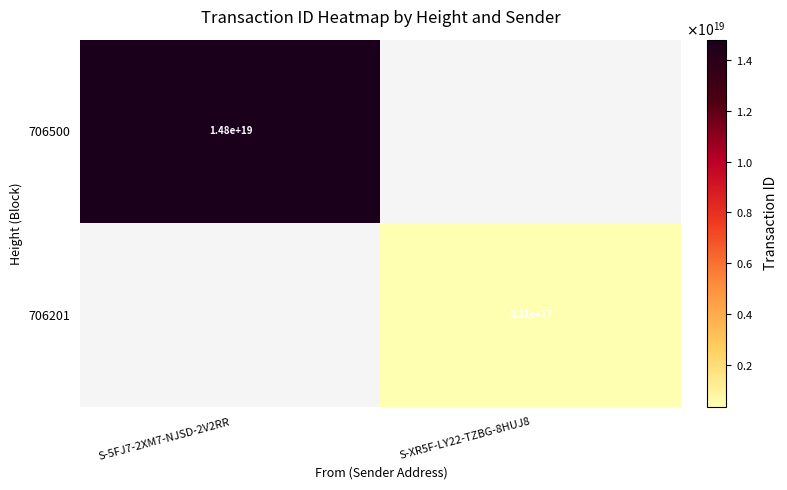

Is the value of 706500 at S-5FJ7-2XM7-NJSD-2V2RR greater than the value of 706201 at S-XR5F-LY22-TZBG-8HUJ8?

Yes